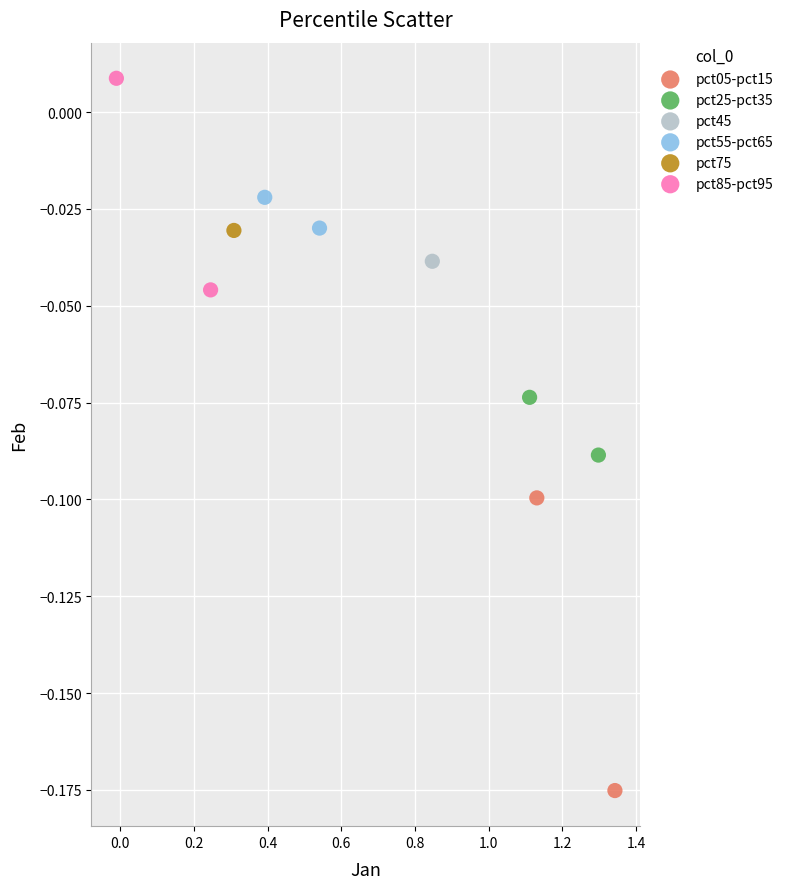

What are all the series names shown in the legend?

pct05-pct15, pct25-pct35, pct45, pct55-pct65, pct75, pct85-pct95